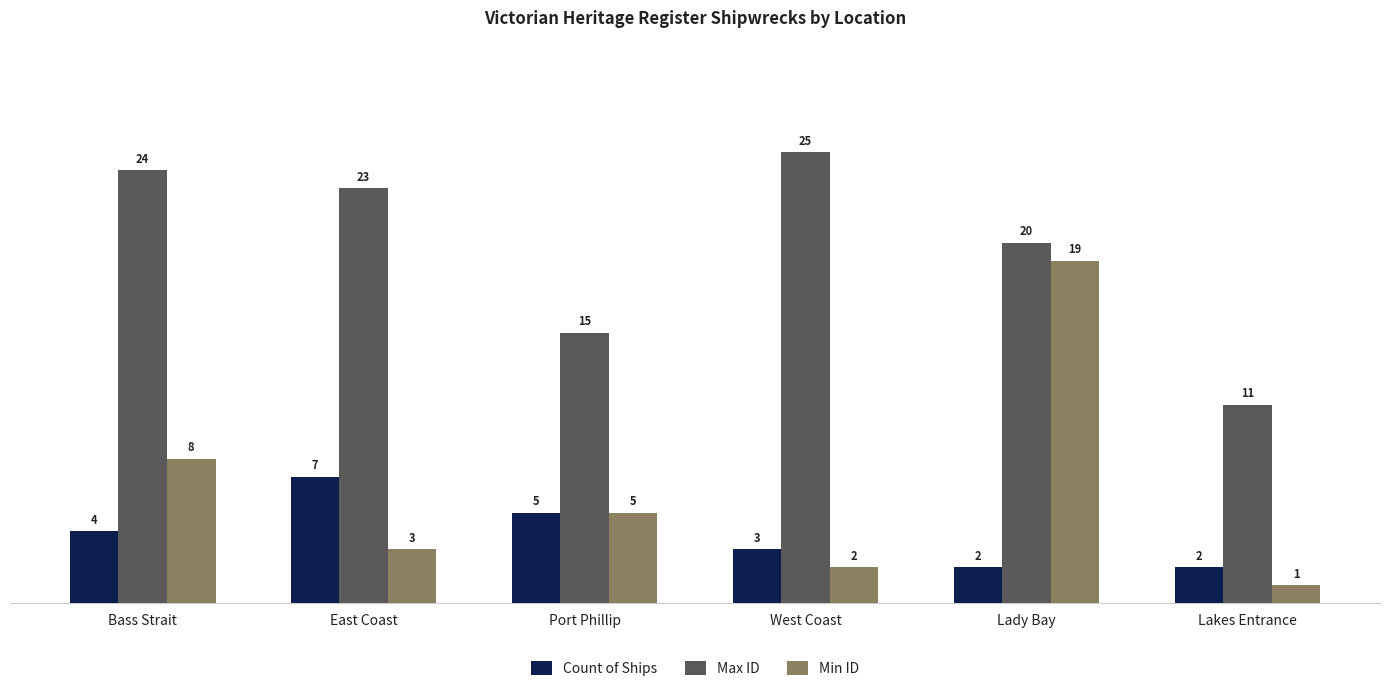

Is the value of Count of Ships at West Coast greater than the value of Min ID at Lady Bay?

No